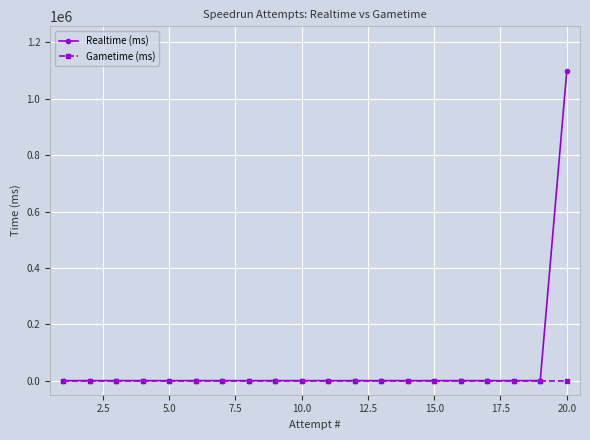

Which series has the largest range (max minus min)?

Realtime (ms)